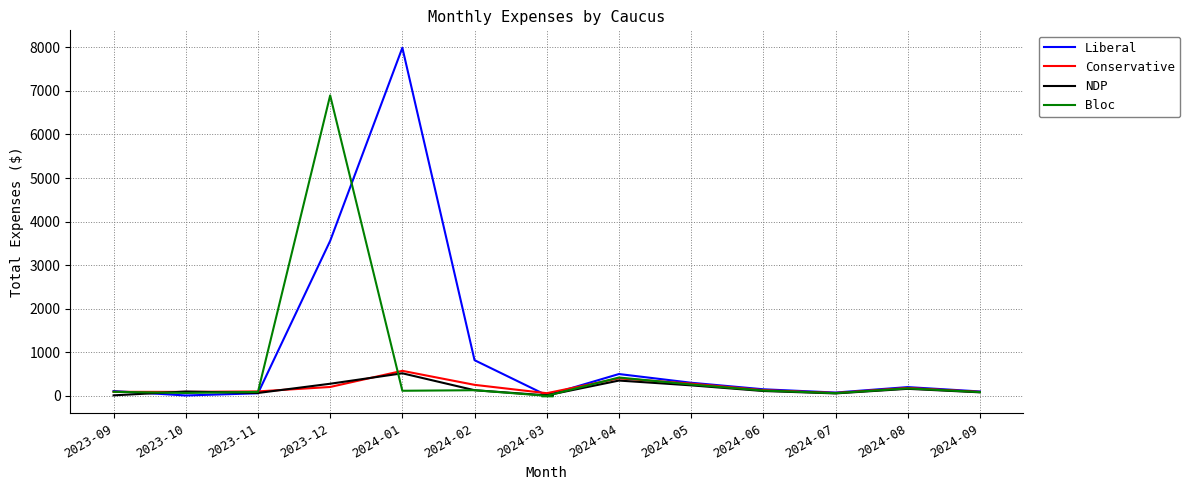

At which category is the sum across all series the highest?

2023-12